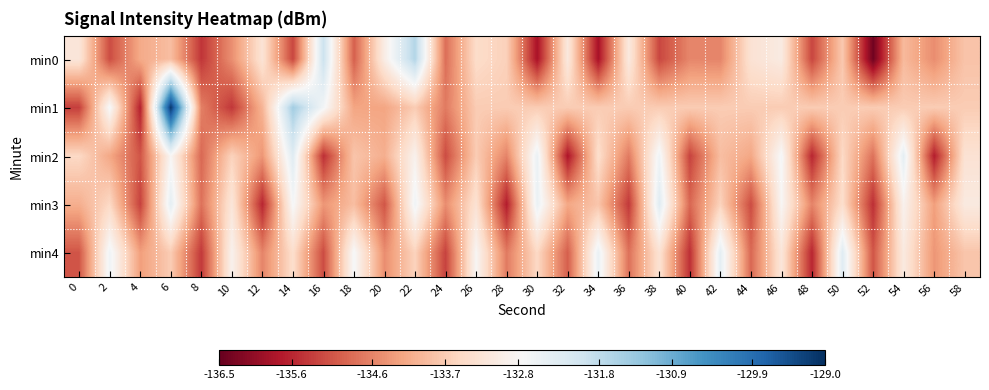

Reading right to left, transcribe all the data shown in this chart.

min0: 58=-133.8	56=-134.5	54=-133.9	52=-136.4	50=-133.8	48=-135.3	46=-133.1	44=-133.3	42=-134.6	40=-134.6	38=-135.2	36=-133.1	34=-135.8	32=-133.1	30=-135.8	28=-133.6	26=-133.4	24=-134.8	22=-131.7	20=-133.0	18=-135.0	16=-131.9	14=-135.3	12=-133.3	10=-134.5	8=-135.4	6=-133.9	4=-134.2	2=-135.2	0=-133.2
min1: 58=-133.7	56=-133.7	54=-133.7	52=-133.7	50=-133.7	48=-133.7	46=-133.7	44=-133.7	42=-133.7	40=-133.7	38=-133.7	36=-133.7	34=-133.7	32=-133.7	30=-133.7	28=-133.7	26=-133.7	24=-134.7	22=-133.7	20=-134.2	18=-134.2	16=-132.7	14=-131.4	12=-134.0	10=-135.4	8=-134.6	6=-129.1	4=-135.7	2=-132.7	0=-135.3
min2: 58=-133.3	56=-135.7	54=-132.4	52=-134.8	50=-133.5	48=-135.6	46=-132.7	44=-134.2	42=-133.9	40=-135.3	38=-132.6	36=-134.7	34=-133.4	32=-135.8	30=-132.5	28=-134.6	26=-133.7	24=-135.2	22=-132.9	20=-134.1	18=-133.8	16=-135.5	14=-132.3	12=-134.4	10=-133.6	8=-134.9	6=-132.8	4=-135.1	2=-134.2	0=-133.5
min3: 58=-133.1	56=-134.3	54=-132.9	52=-135.5	50=-133.4	48=-134.6	46=-132.8	44=-135.2	42=-133.6	40=-134.9	38=-132.3	36=-135.4	34=-133.8	32=-134.2	30=-132.5	28=-135.7	26=-133.3	24=-134.5	22=-132.6	20=-135.1	18=-133.9	16=-134.4	14=-132.7	12=-135.6	10=-133.2	8=-134.8	6=-132.4	4=-135.3	2=-133.5	0=-134.1
min4: 58=-133.8	56=-134.4	54=-133.1	52=-135.1	50=-132.3	48=-135.6	46=-133.2	44=-134.9	42=-132.4	40=-135.5	38=-133.3	36=-134.8	34=-132.5	32=-135.0	30=-133.5	28=-134.7	26=-132.8	24=-135.3	22=-133.6	20=-134.5	18=-132.7	16=-135.2	14=-133.4	12=-134.6	10=-132.9	8=-135.4	6=-133.7	4=-134.3	2=-132.6	0=-135.1